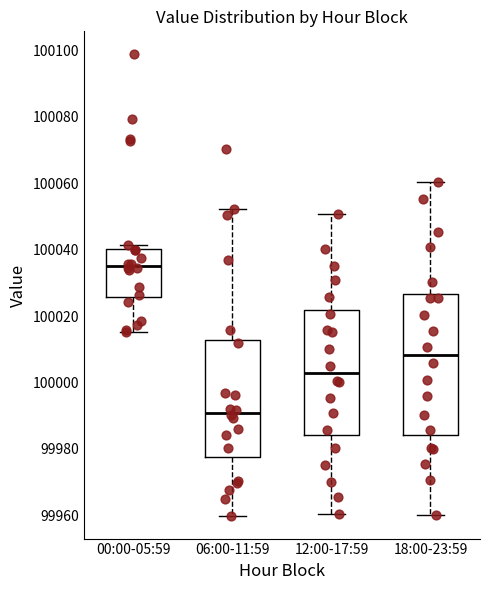

Reading left to right, transcribe this box plot: for each box, give where its median line is, the range the box spans, and where its two whiskers end, as read against the y-axis. The values are not printed on the chart, so give them approximately, as read against the axis.

00:00-05:59: median 100036, box 100026 to 100040, whiskers 100016 to 100042
06:00-11:59: median 99990, box 99978 to 100012, whiskers 99960 to 100052
12:00-17:59: median 100002, box 99984 to 100022, whiskers 99960 to 100050
18:00-23:59: median 100008, box 99984 to 100026, whiskers 99960 to 100060